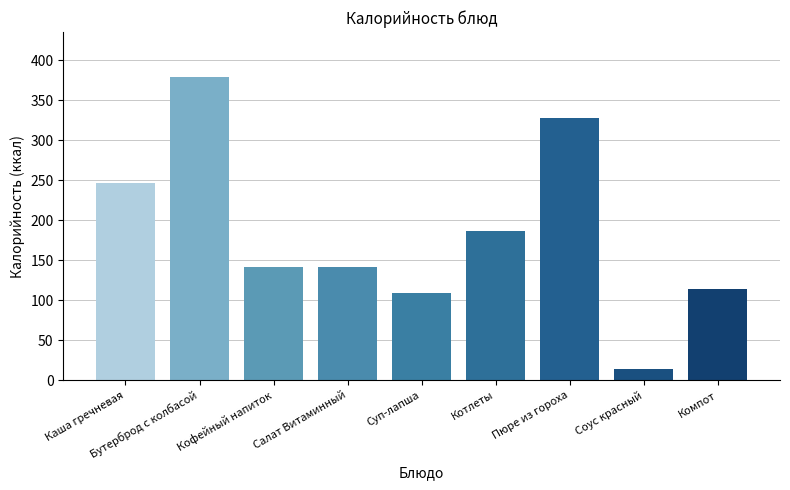

What position from the right is Котлеты?

4